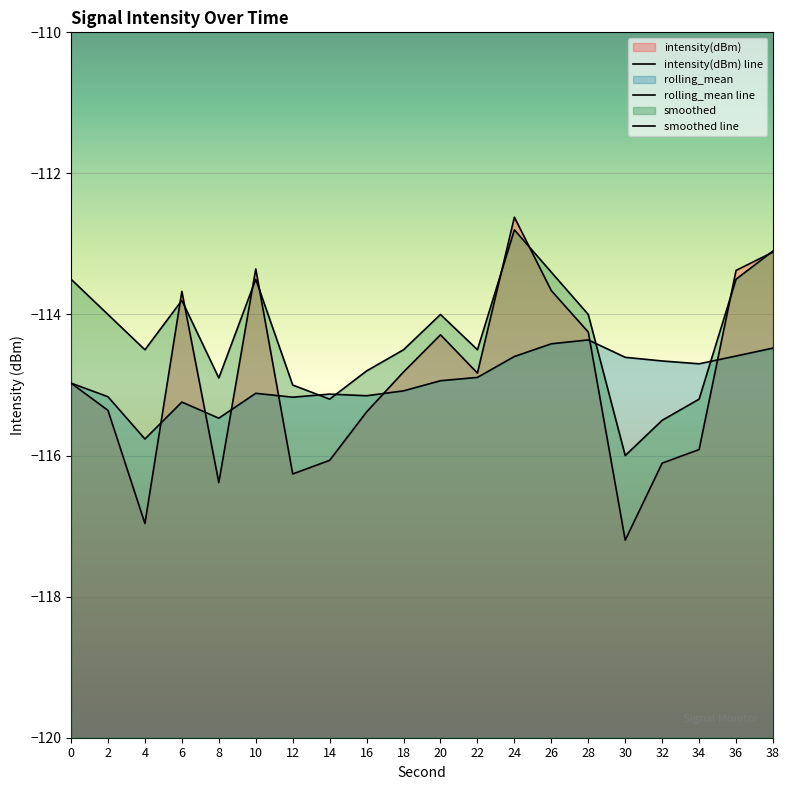

What is the maximum value shown in the chart?

-112.6